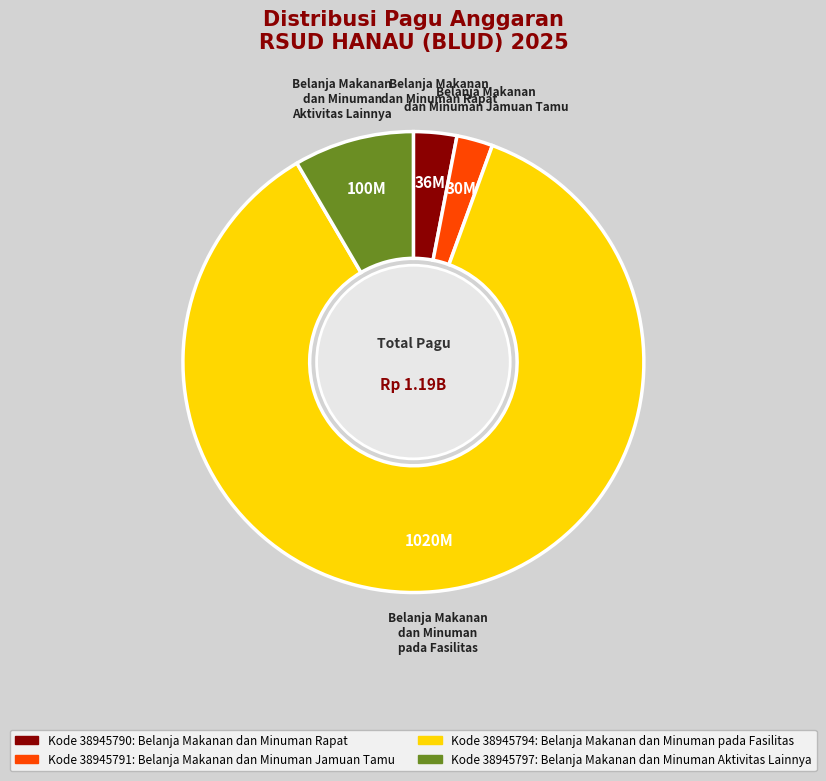

Do Belanja Makanan dan Minuman pada Fasilitas and Belanja Makanan dan Minuman Rapat together represent more than half of the pie?

Yes